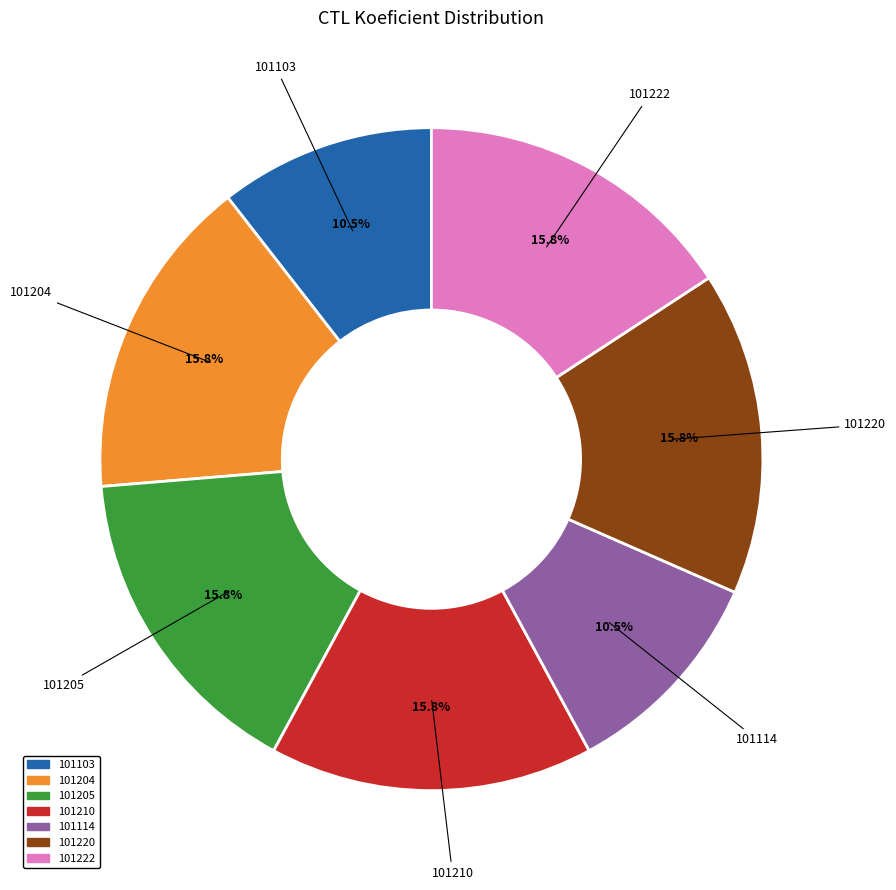

How many slices are in this pie chart?

7